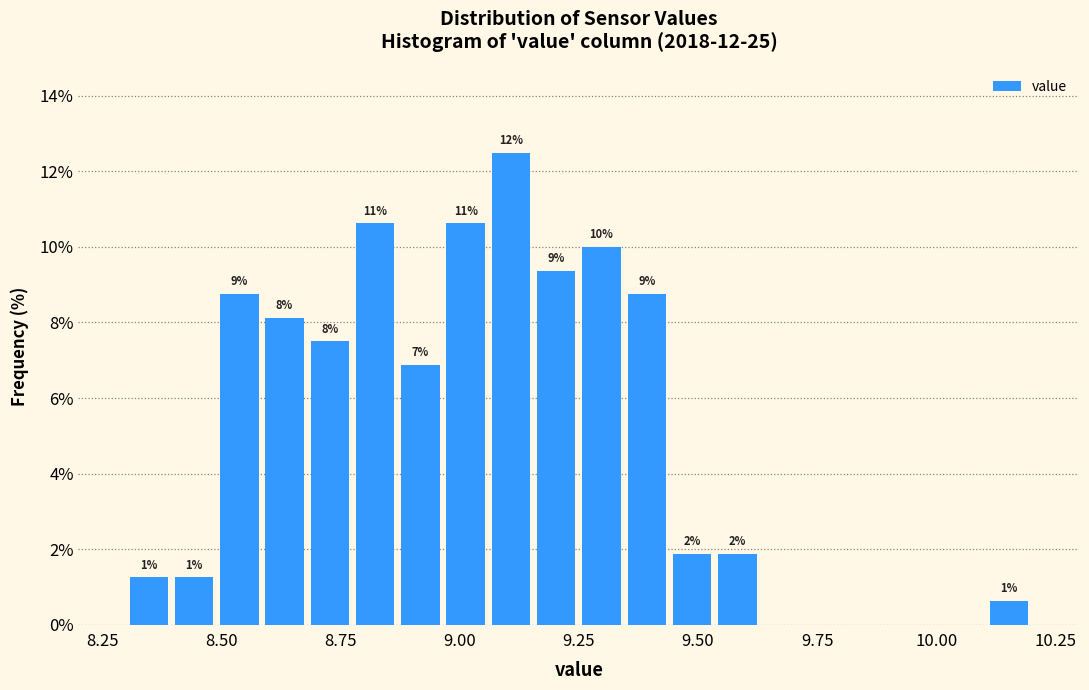

Around what value on the x-axis is the tallest bar? Give the approximate position of its centre, as read against the axis.

9.10